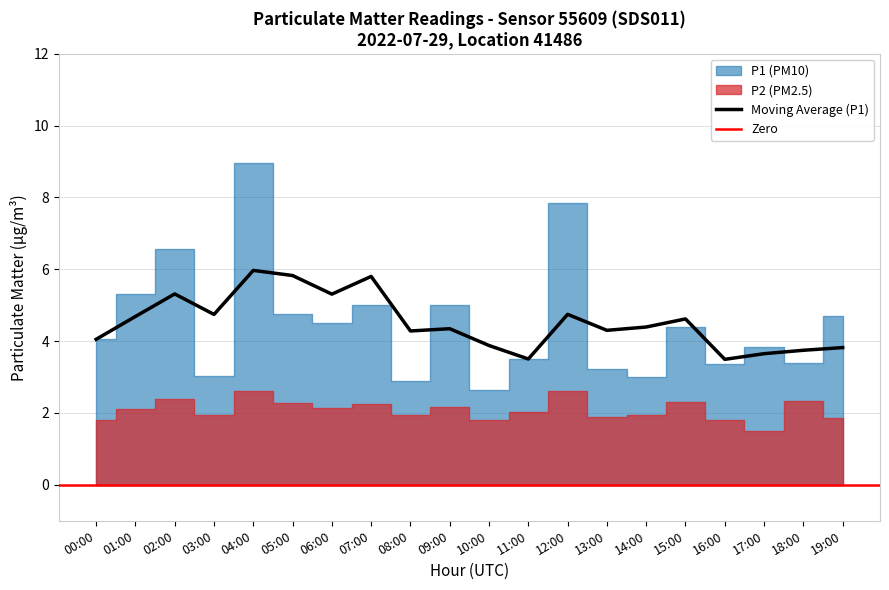

List the labels in order of P1 value, largest first.

04:00, 12:00, 02:00, 01:00, 07:00, 09:00, 05:00, 19:00, 06:00, 15:00, 00:00, 17:00, 11:00, 18:00, 16:00, 13:00, 03:00, 14:00, 08:00, 10:00